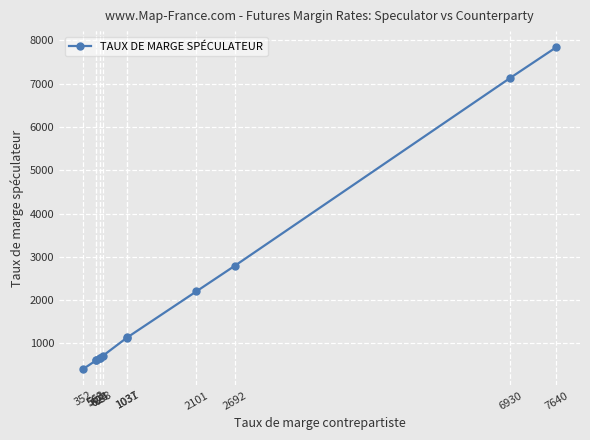

What is the value of the 12th point from the left?

7840